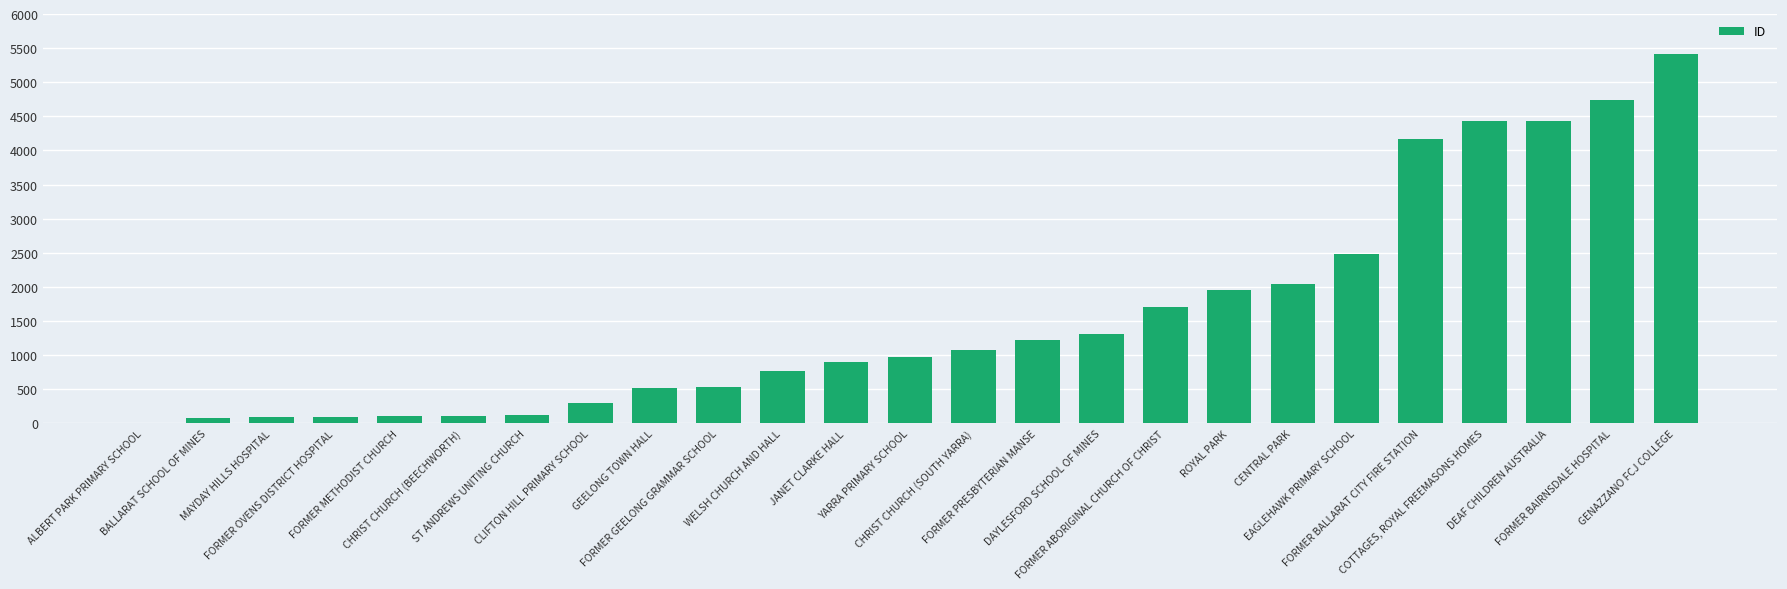

How many data points does each series have?

25